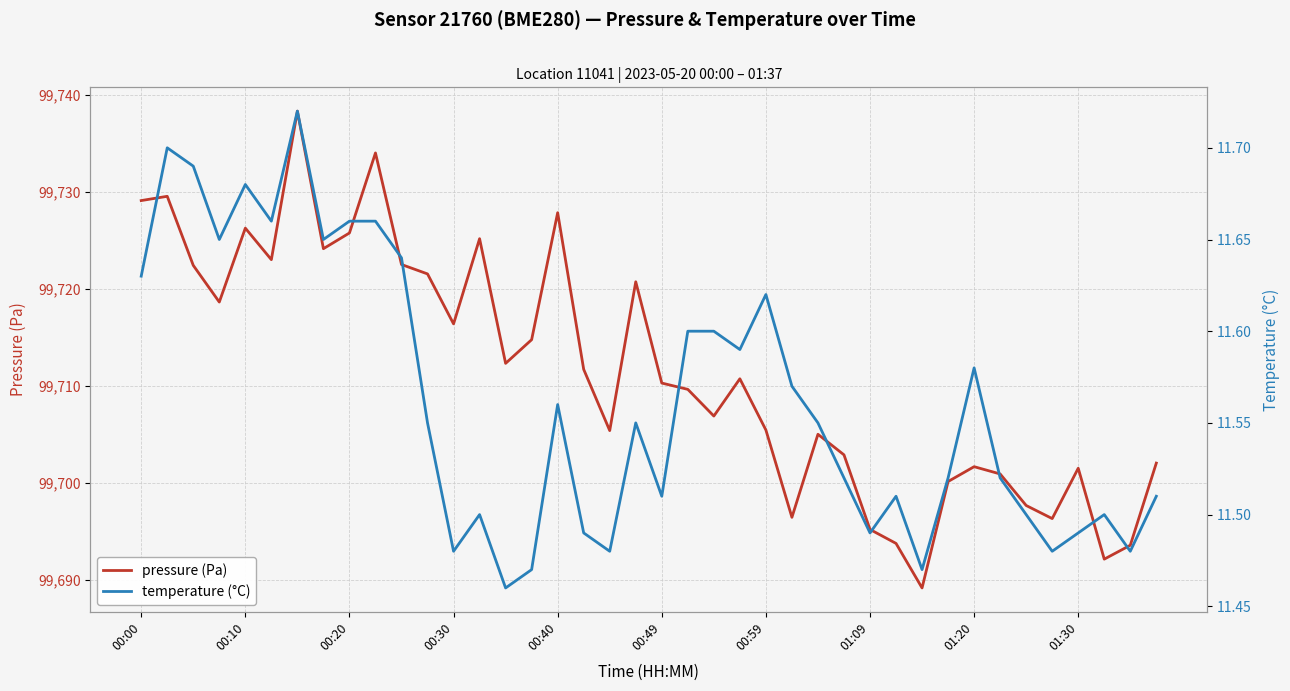

Count the number of data series in this chart.

2